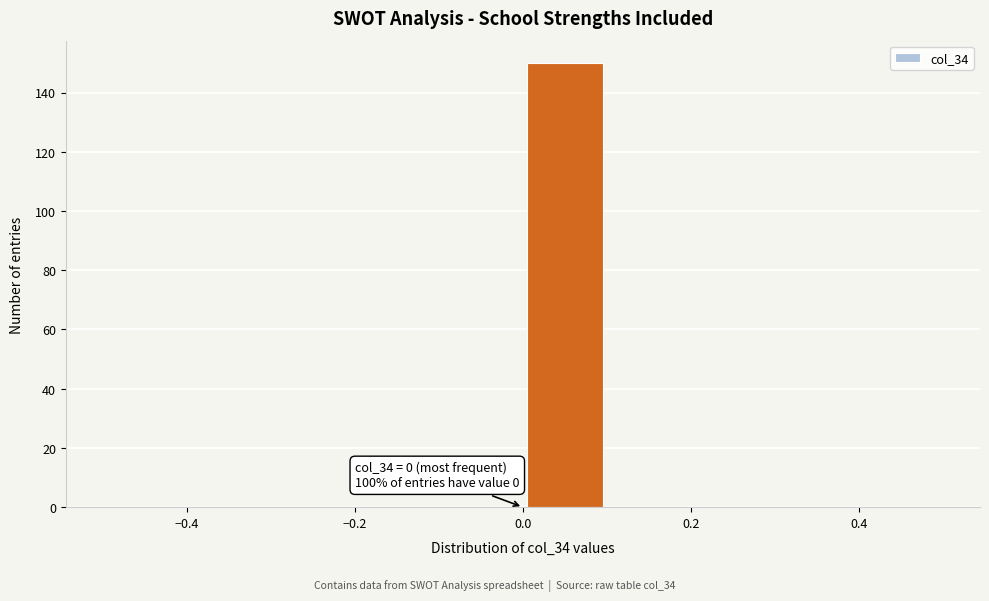

Over which range of the x-axis is the bar tallest?

0.0 to 0.1